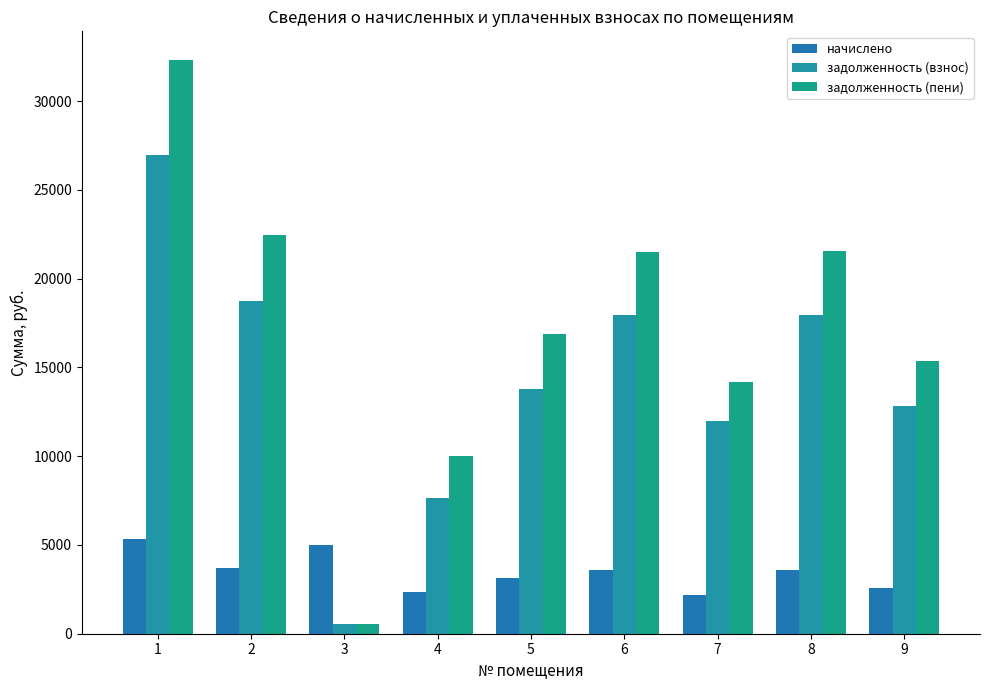

At which category does the chart reach its peak across all series?

1